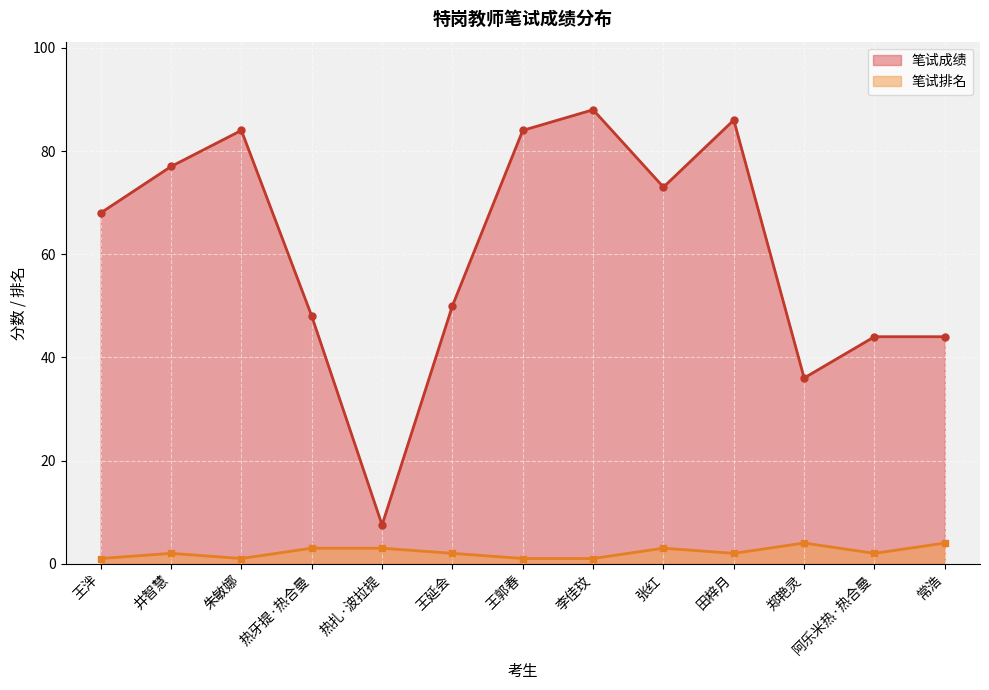

In 笔试成绩, how many points are higher than both neighbors (excluding endpoints)?

3